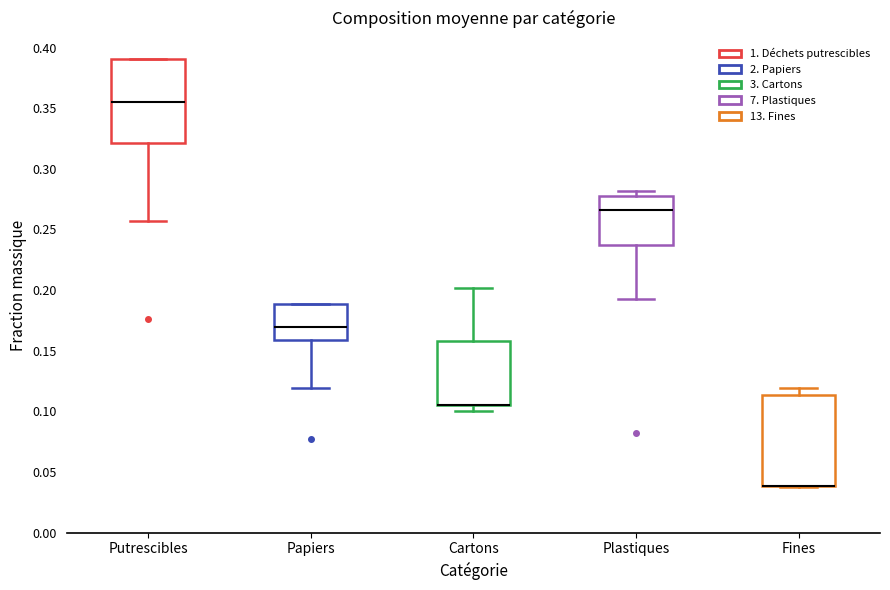

Comparing the boxes themselves (not the whiskers), which one is the tallest?

Fines